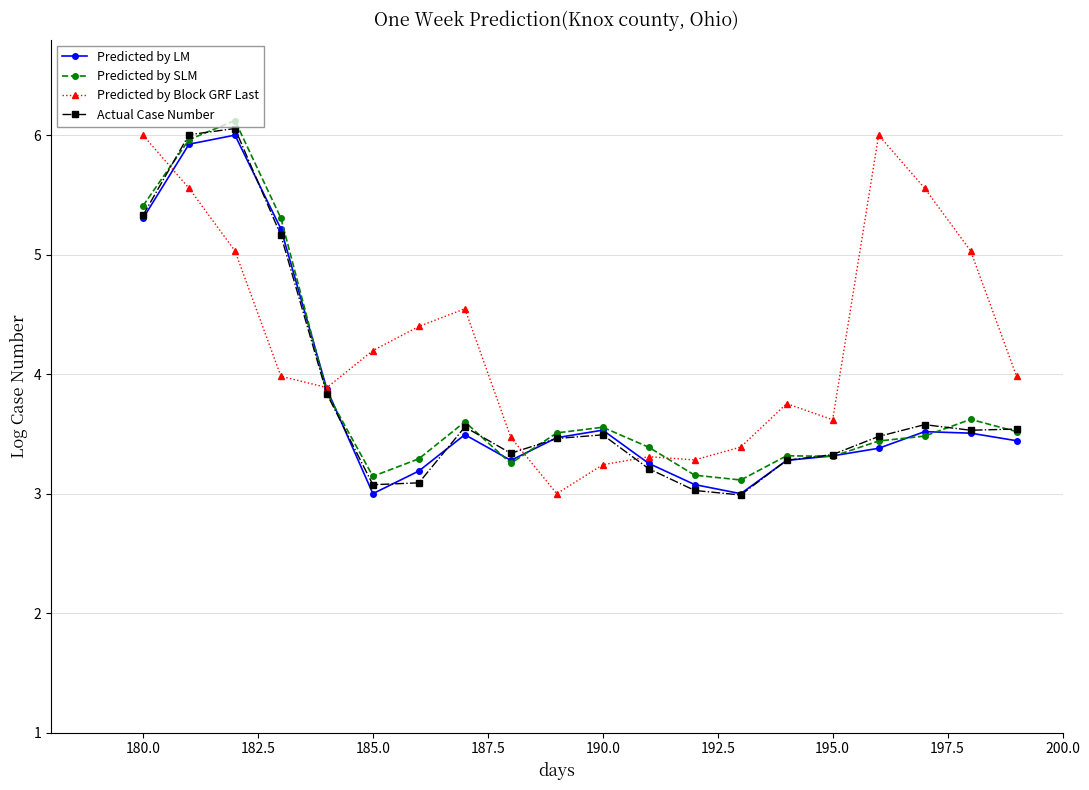

True or false: Predicted by Block GRF Last has more than 1 interior local peaks.

True